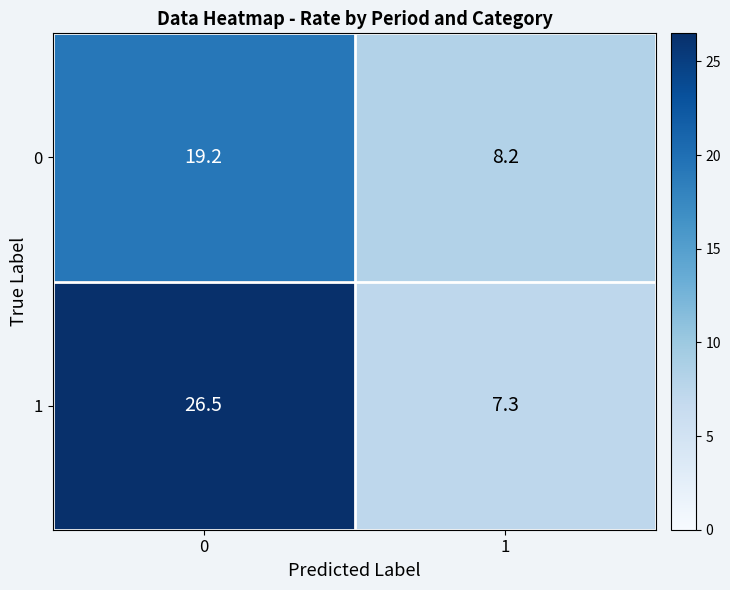

Rank the series by their maximum value, from lowest to highest.

0, 1